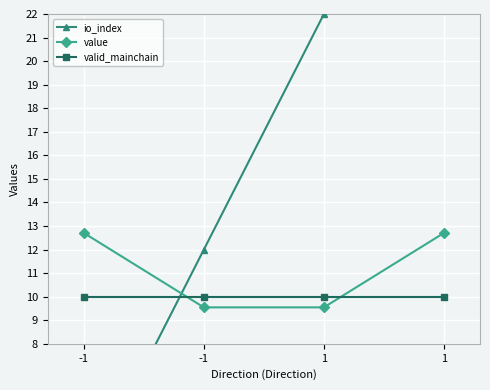

Which series has the largest range (max minus min)?

io_index